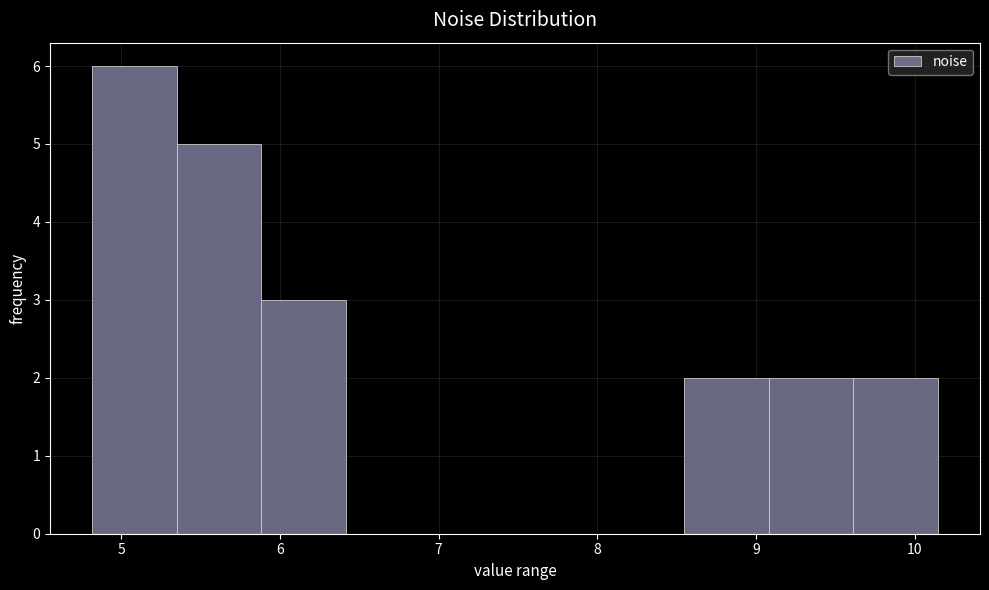

Reading left to right, list every bar in this chart as the range it spans on the x-axis followed by its height. Neither the bar edges nor the heights are printed on the chart, so give them approximately, as read against the axes.

4.8 to 5.4: 6
5.4 to 5.9: 5
5.9 to 6.4: 3
6.4 to 6.9: 0
6.9 to 7.5: 0
7.5 to 8.0: 0
8.0 to 8.5: 0
8.5 to 9.1: 2
9.1 to 9.6: 2
9.6 to 10.1: 2